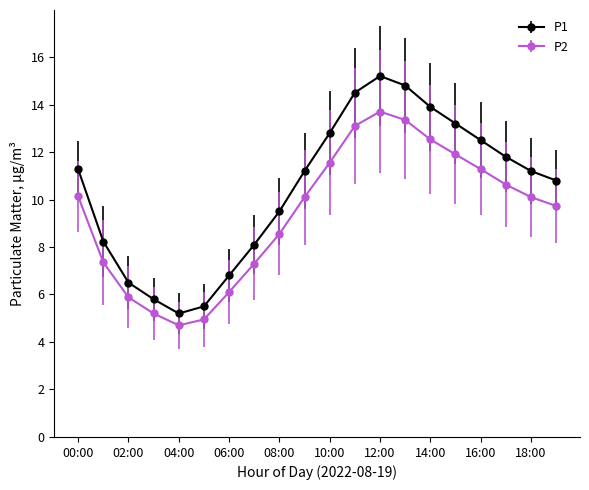

Which series has the widest spread of values?

P1